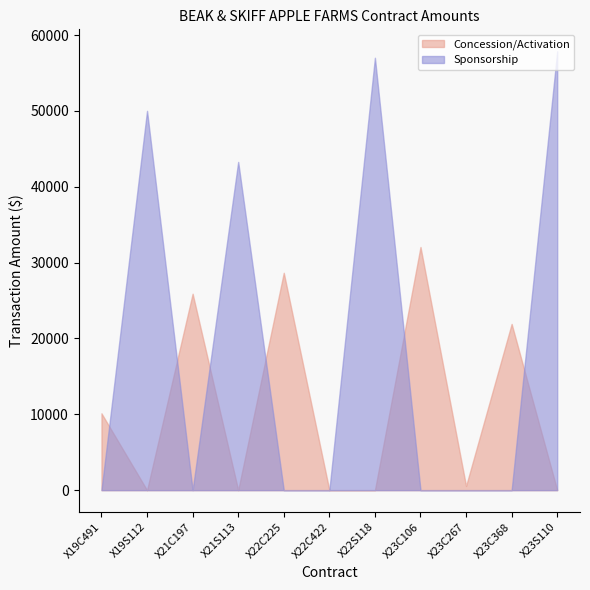

Where does the Concession/Activation series first go above 550?

X19C491